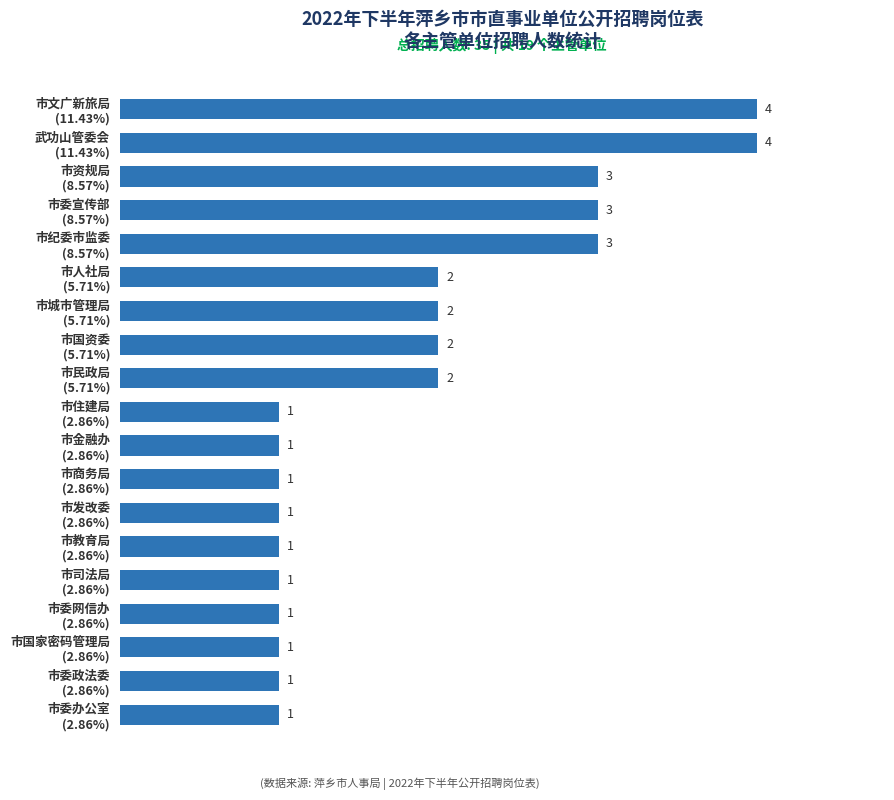

How many values are between 1 and 3?

17